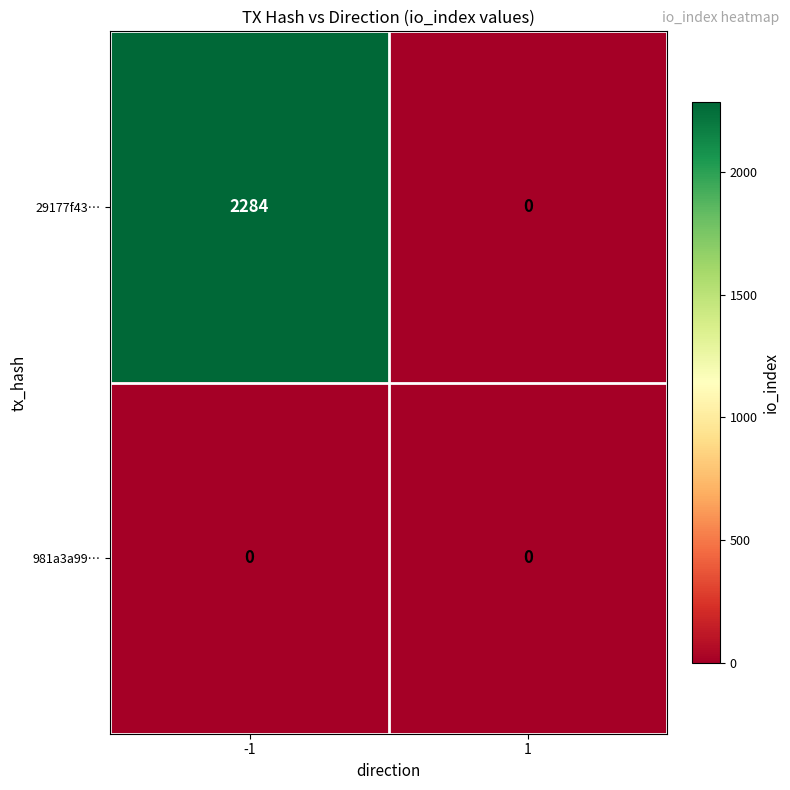

What is the total value across all series at -1?

2284